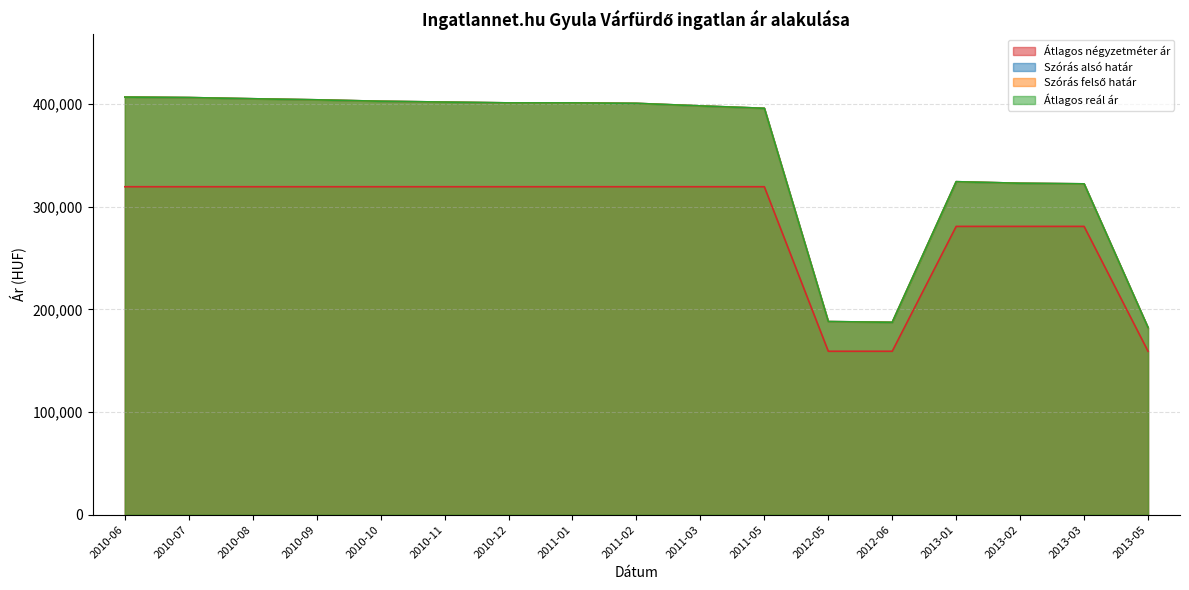

What is the label of the 16th point from the left?

2013-03